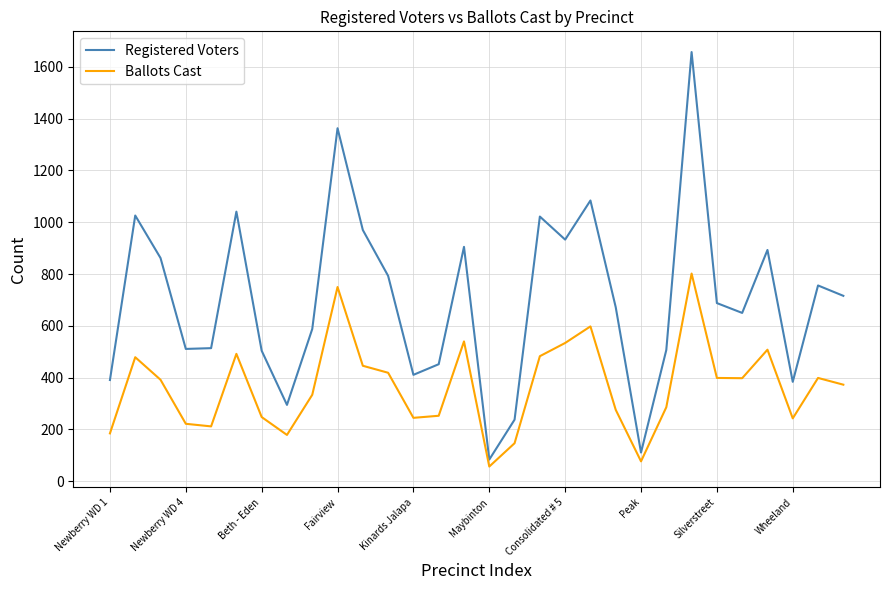

What are all the series names shown in the legend?

Registered Voters, Ballots Cast